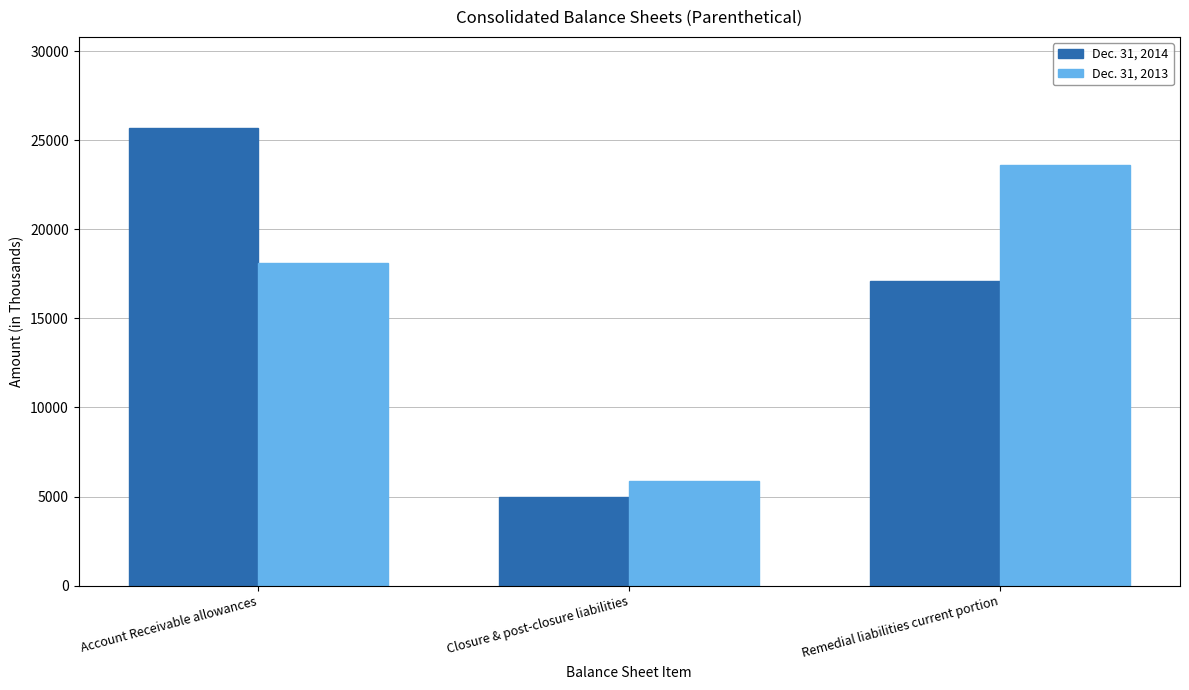

Reading right to left, transcribe all the data shown in this chart.

Dec. 31, 2014: 17092	4999	25661
Dec. 31, 2013: 23587	5884	18106